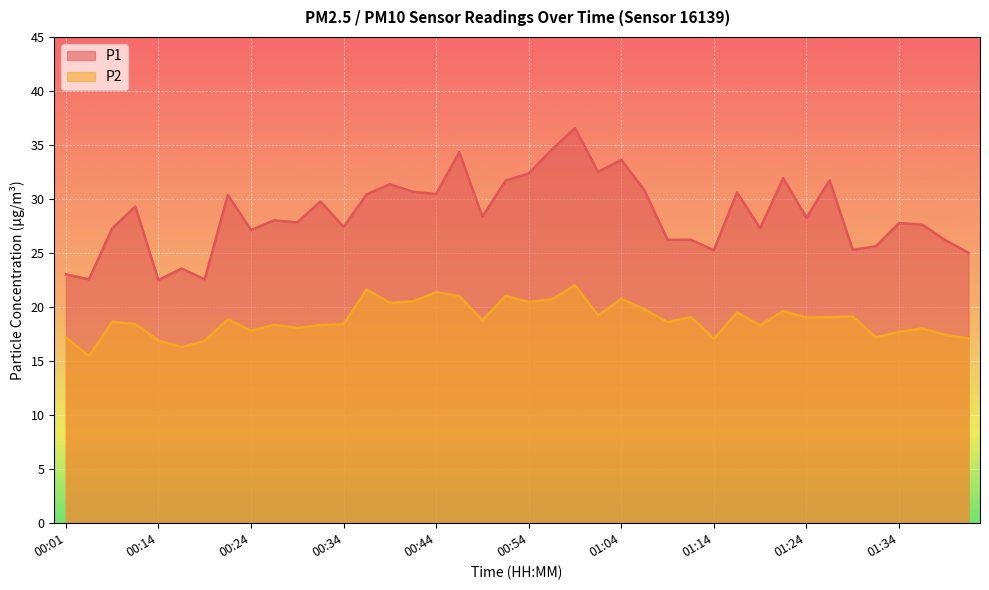

What position from the right is 00:21?

33